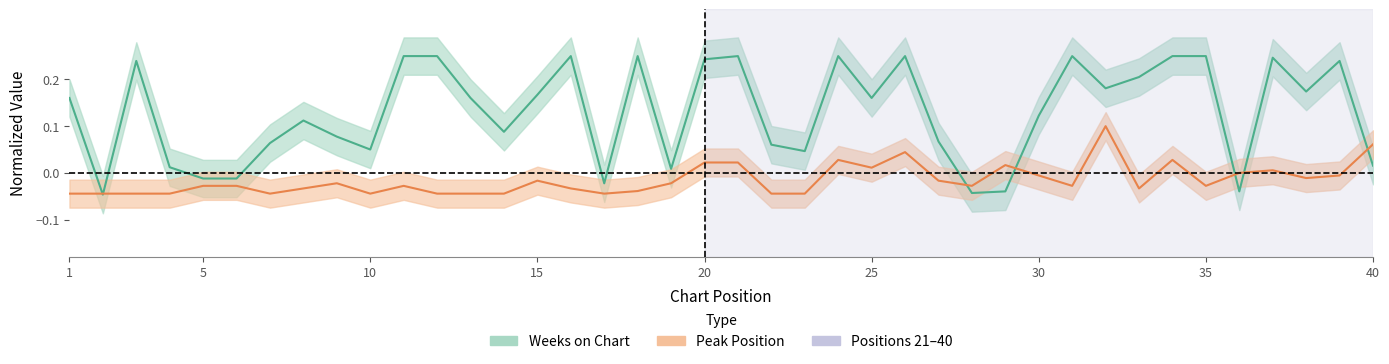

Rank the series by their average value, from highest to lowest.

Weeks on Chart, Peak Position